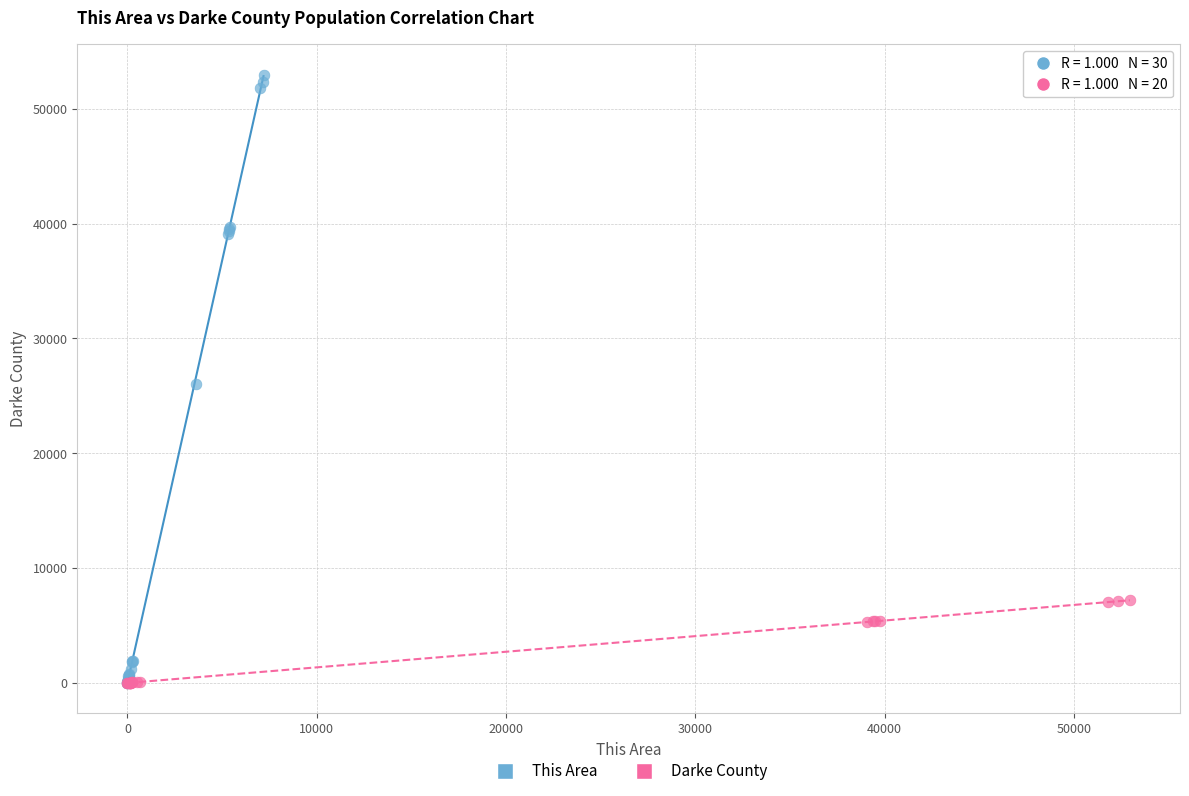

Which series has the widest spread of Y values?

This Area